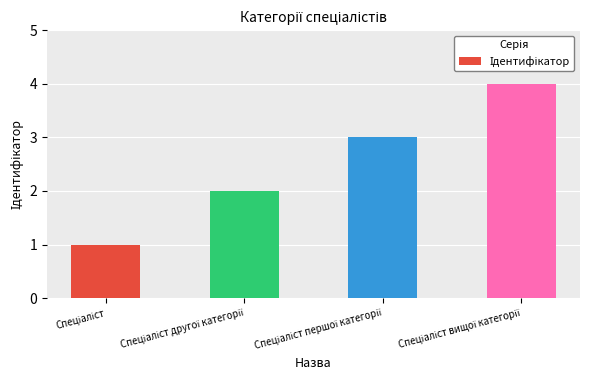

What is the sum of all values?

10